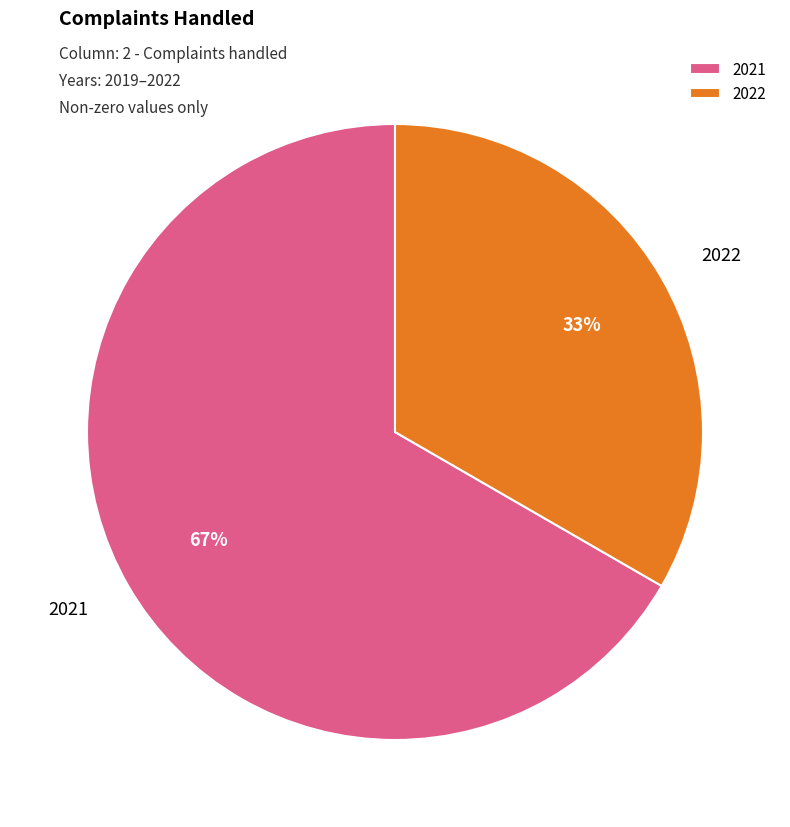

Rank the categories by value from lowest to highest.

2022, 2021